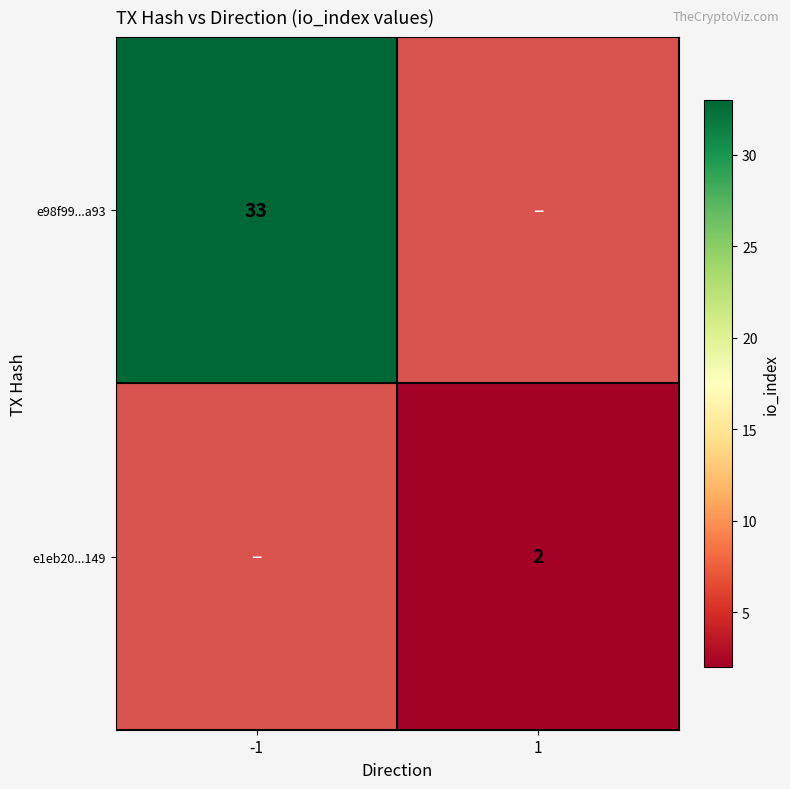

Is it true that e98f99...a93 equals 56 at -1?

False